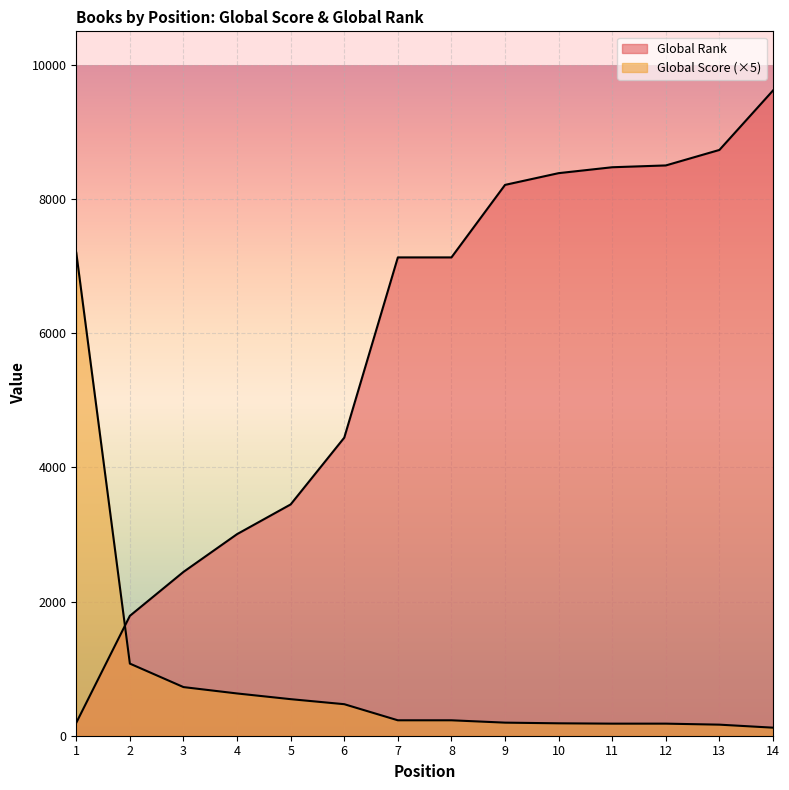

What are all the series names shown in the legend?

Global Score, Global Rank